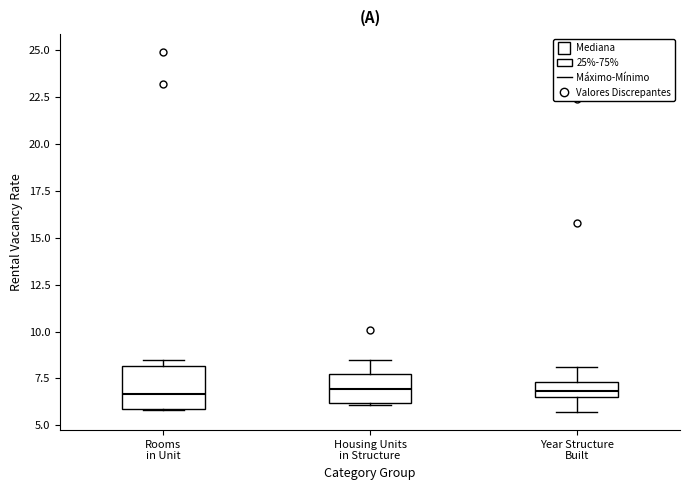

Reading left to right, read every box against the y-axis: the position of its median line, the range the box covers, and the ends of its whiskers. The values are not printed on the chart, so give them approximately, as read against the axis.

Rooms in Unit: median 6.5, box 6.0 to 8.0, whiskers 6.0 to 8.5
Housing Units in Structure: median 7.0, box 6.0 to 8.0, whiskers 6.0 to 8.5
Year Structure Built: median 7.0, box 6.5 to 7.5, whiskers 5.5 to 8.0